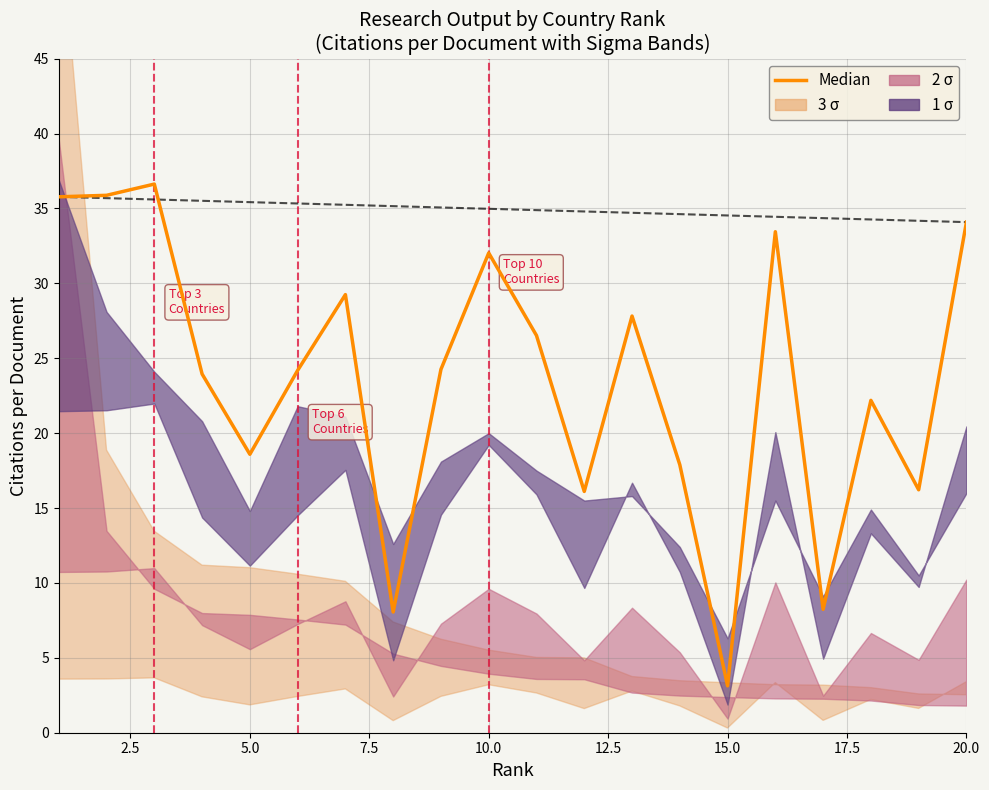

What is the average value?

23.7